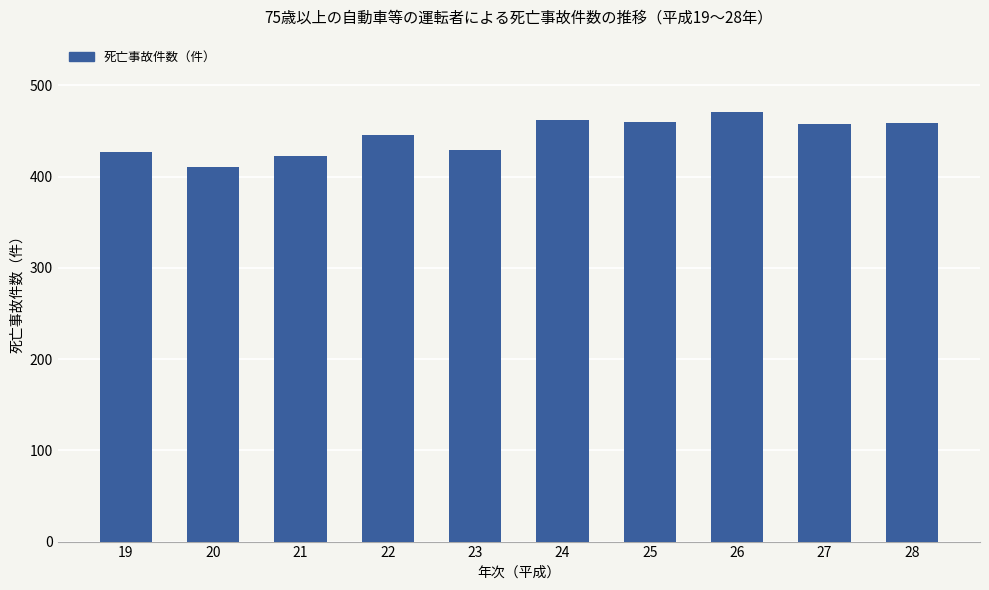

What is the approximate value at 21, to the nearest 10?

420